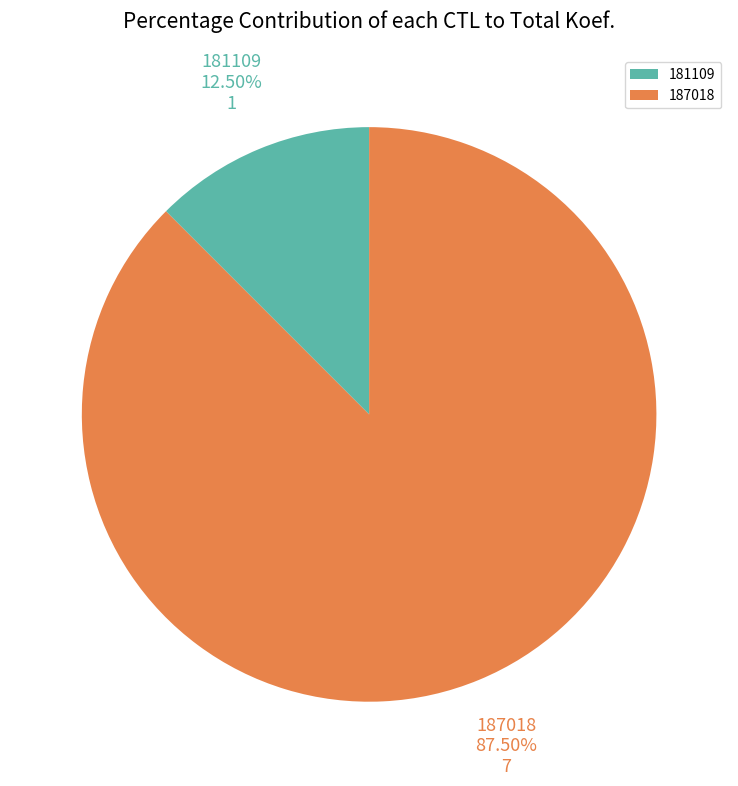

Does 187018 account for over 50% of the chart?

Yes